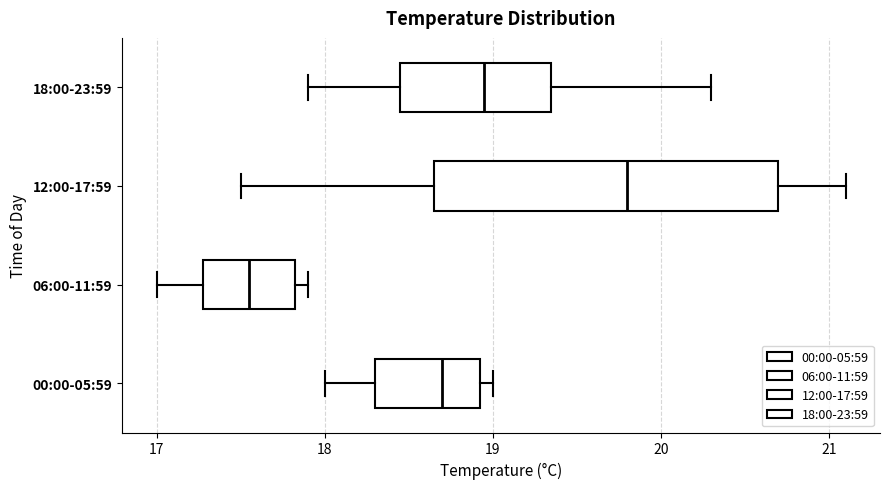

Reading bottom to top, transcribe this box plot: for each box, give where its median line is, the range the box spans, and where its two whiskers end, as read against the x-axis. The values are not printed on the chart, so give them approximately, as read against the axis.

00:00-05:59: median 18.7, box 18.3 to 18.9, whiskers 18.0 to 19.0
06:00-11:59: median 17.6, box 17.3 to 17.8, whiskers 17.0 to 17.9
12:00-17:59: median 19.8, box 18.7 to 20.7, whiskers 17.5 to 21.1
18:00-23:59: median 19.0, box 18.5 to 19.4, whiskers 17.9 to 20.3